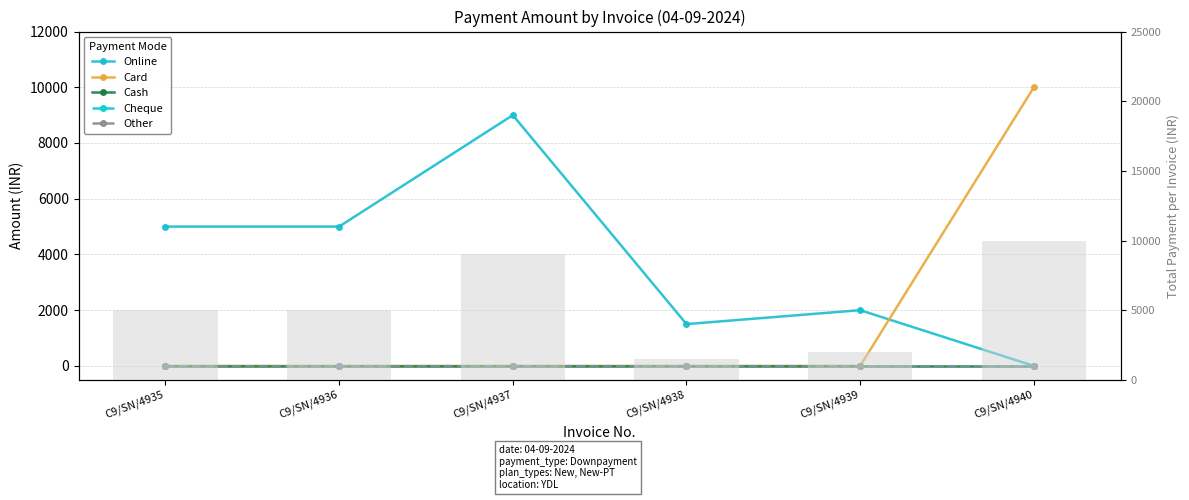

Reading left to right, what are all the values shown in this chart?

Online: C9/SN/4935=5000	C9/SN/4936=5000	C9/SN/4937=9000	C9/SN/4938=1500	C9/SN/4939=2000	C9/SN/4940=0
Card: C9/SN/4935=0	C9/SN/4936=0	C9/SN/4937=0	C9/SN/4938=0	C9/SN/4939=0	C9/SN/4940=10000
Cash: C9/SN/4935=0	C9/SN/4936=0	C9/SN/4937=0	C9/SN/4938=0	C9/SN/4939=0	C9/SN/4940=0
Cheque: C9/SN/4935=0	C9/SN/4936=0	C9/SN/4937=0	C9/SN/4938=0	C9/SN/4939=0	C9/SN/4940=0
Other: C9/SN/4935=0	C9/SN/4936=0	C9/SN/4937=0	C9/SN/4938=0	C9/SN/4939=0	C9/SN/4940=0
Total Payment: C9/SN/4935=5000	C9/SN/4936=5000	C9/SN/4937=9000	C9/SN/4938=1500	C9/SN/4939=2000	C9/SN/4940=10000